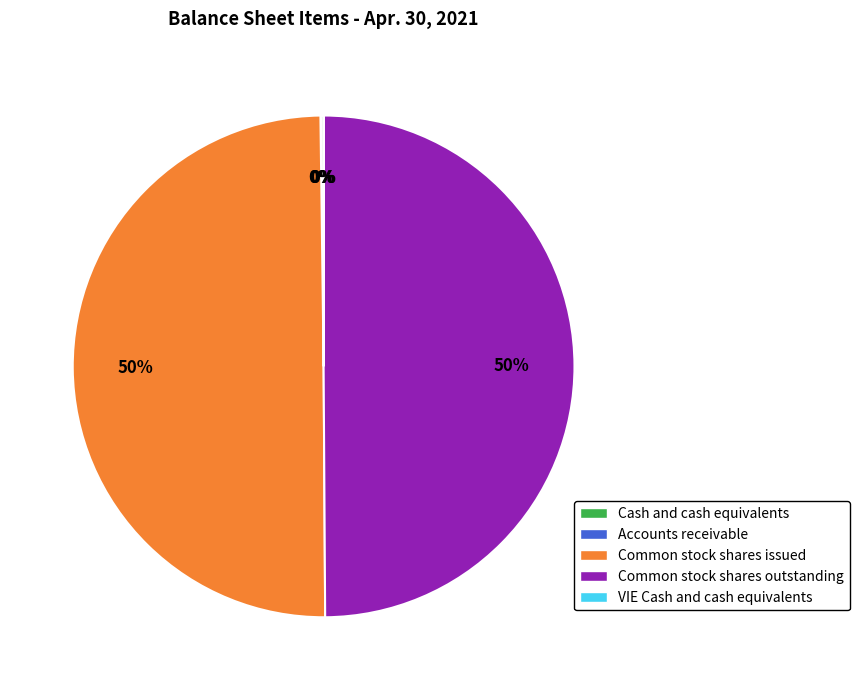

To the nearest percent, what portion does Common stock shares issued represent?

50%